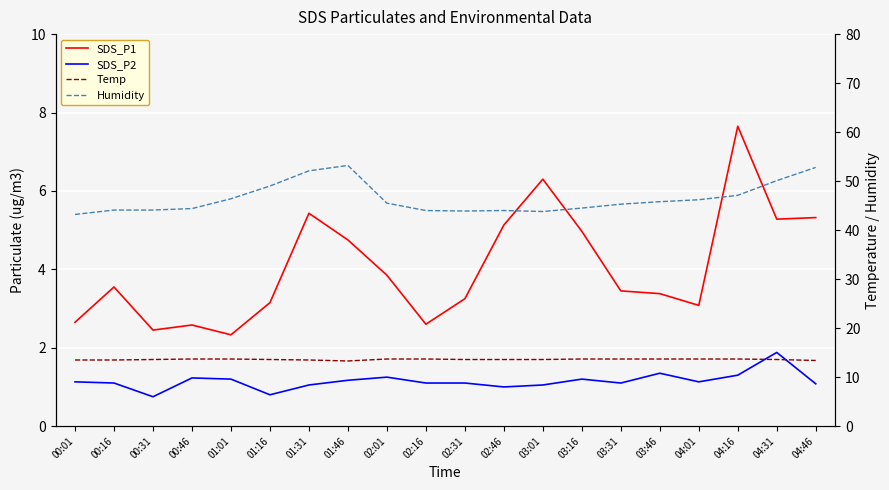

At which category is the sum across all series the highest?

04:46